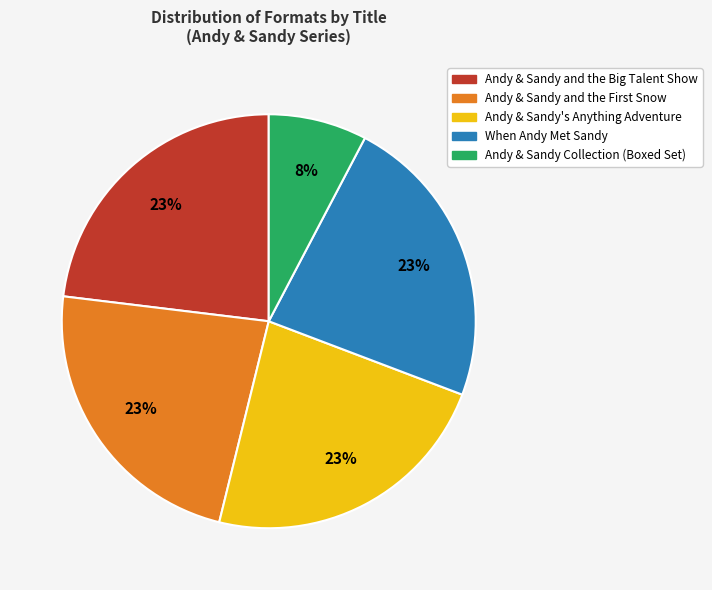

The Andy & Sandy and the Big Talent Show slice represents 23% of the pie. True or false?

True